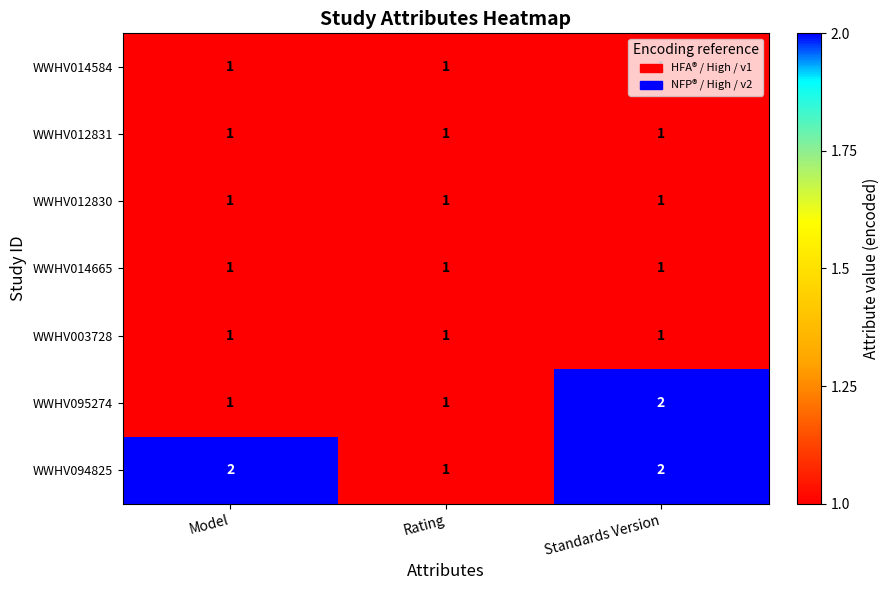

What is the total value across all series at Model?

8